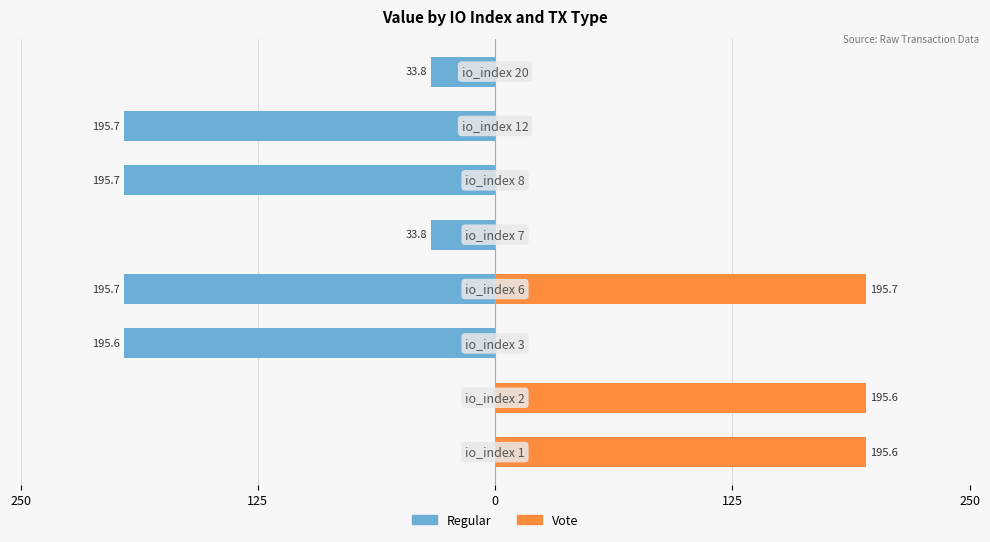

How many data points in Vote are above 0?

3